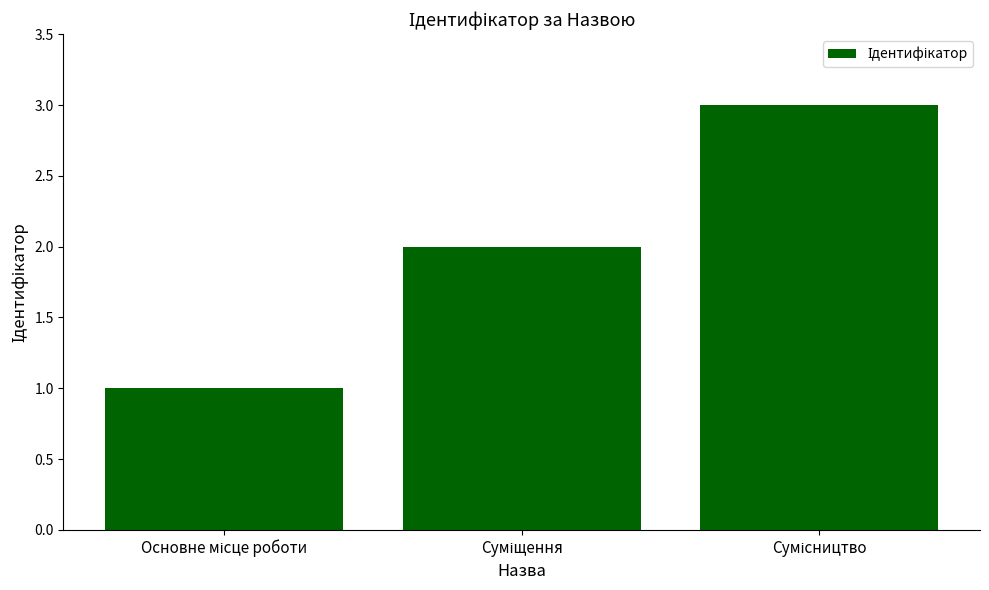

What is the smallest value displayed?

1